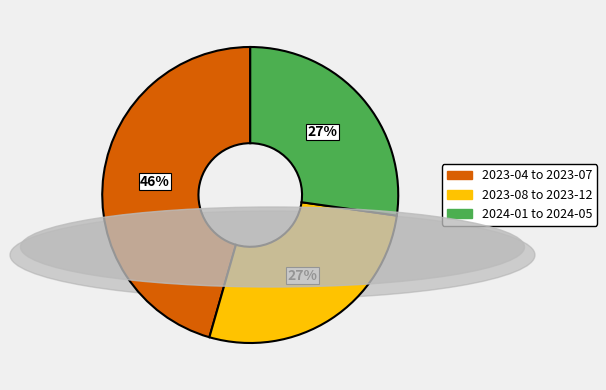

Does any single category account for the majority?

No